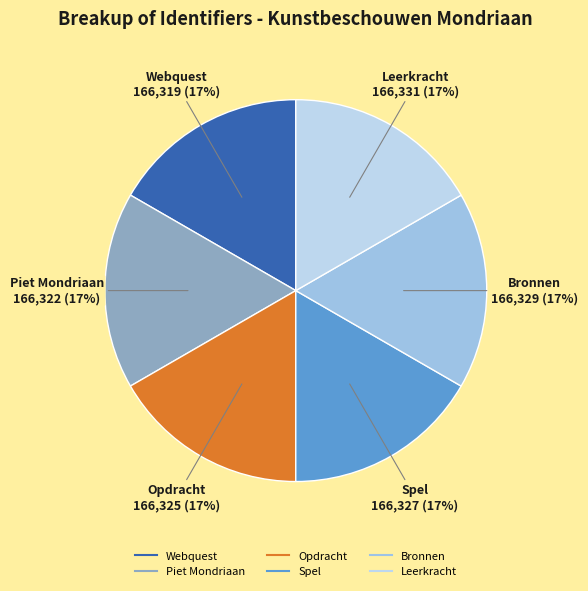

Combined, do Opdracht and Bronnen account for over 50%?

No